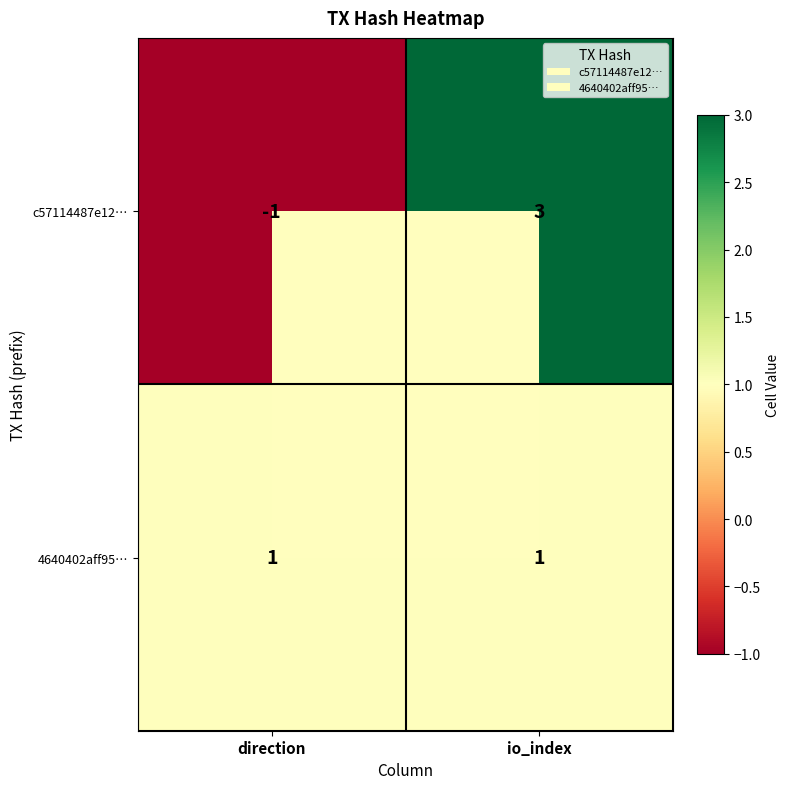

Which category has the lowest value across all series?

direction